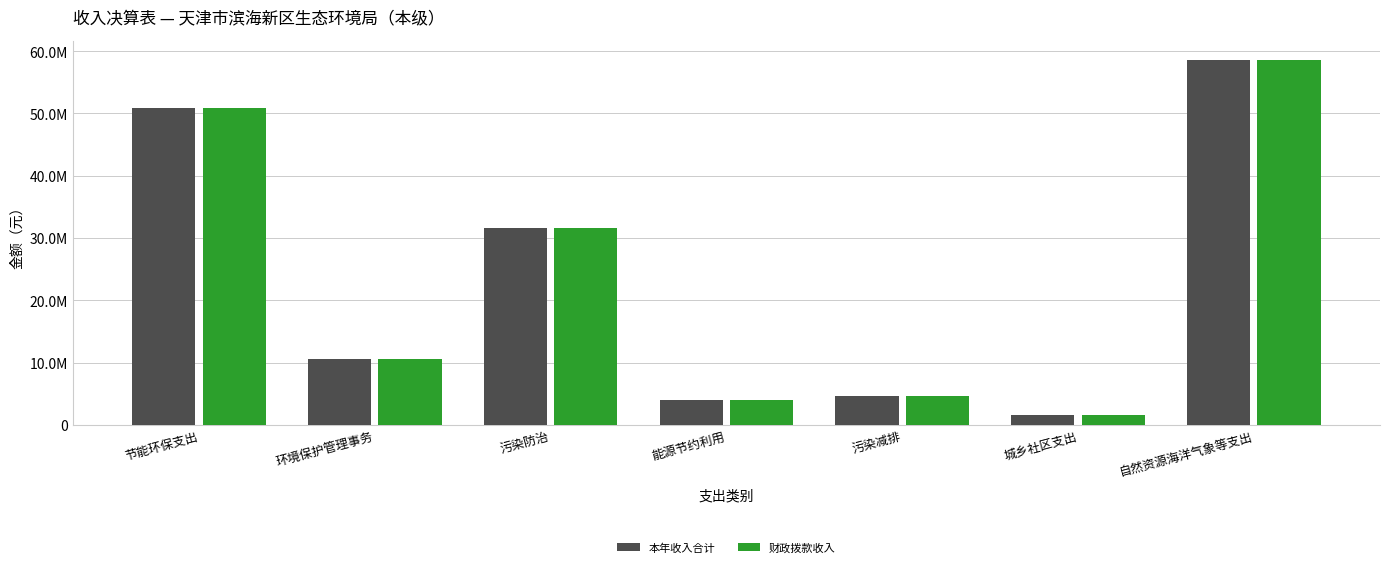

What are all the series names shown in the legend?

本年收入合计, 财政拨款收入